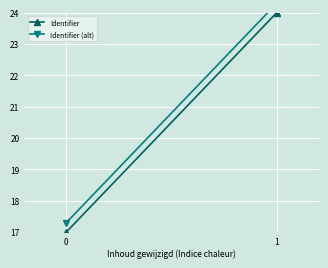

What is the value of the Identifier point at the 2nd from the left?

24.0